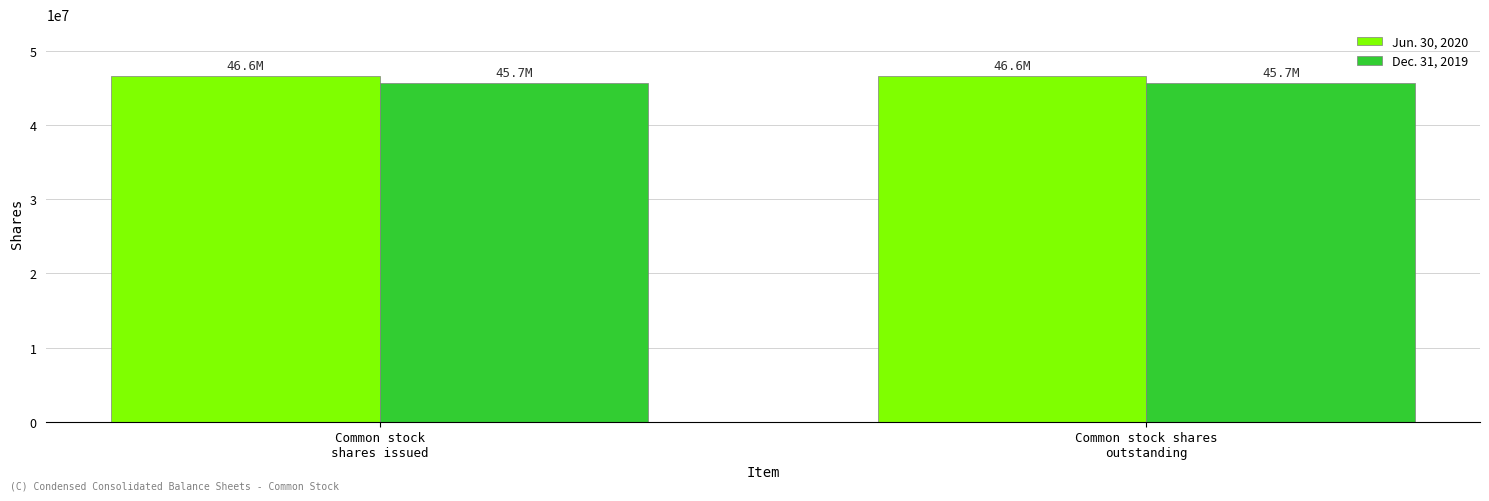

Is it true that Dec. 31, 2019 equals 45700000 at Common stock
shares issued?

True